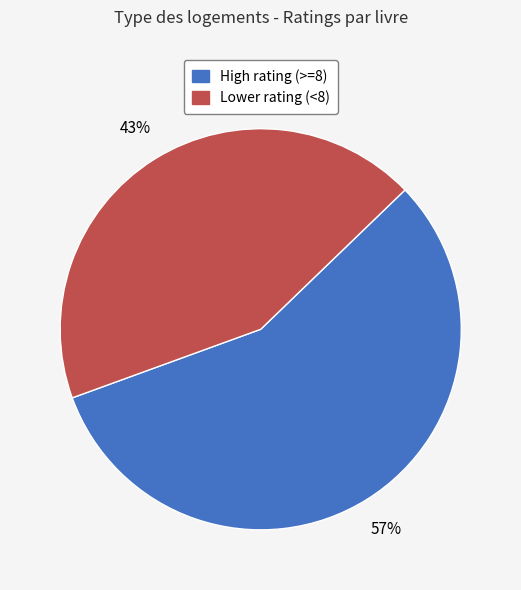

To the nearest percent, what is the average slice percentage?

50%